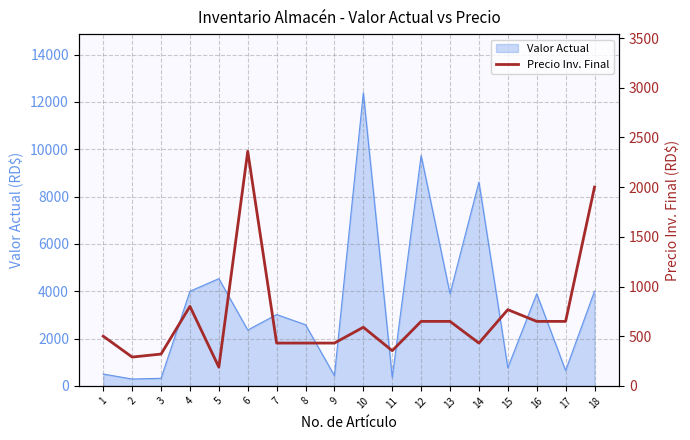

The value of Valor Actual at 13 is 3894.0. True or false?

True